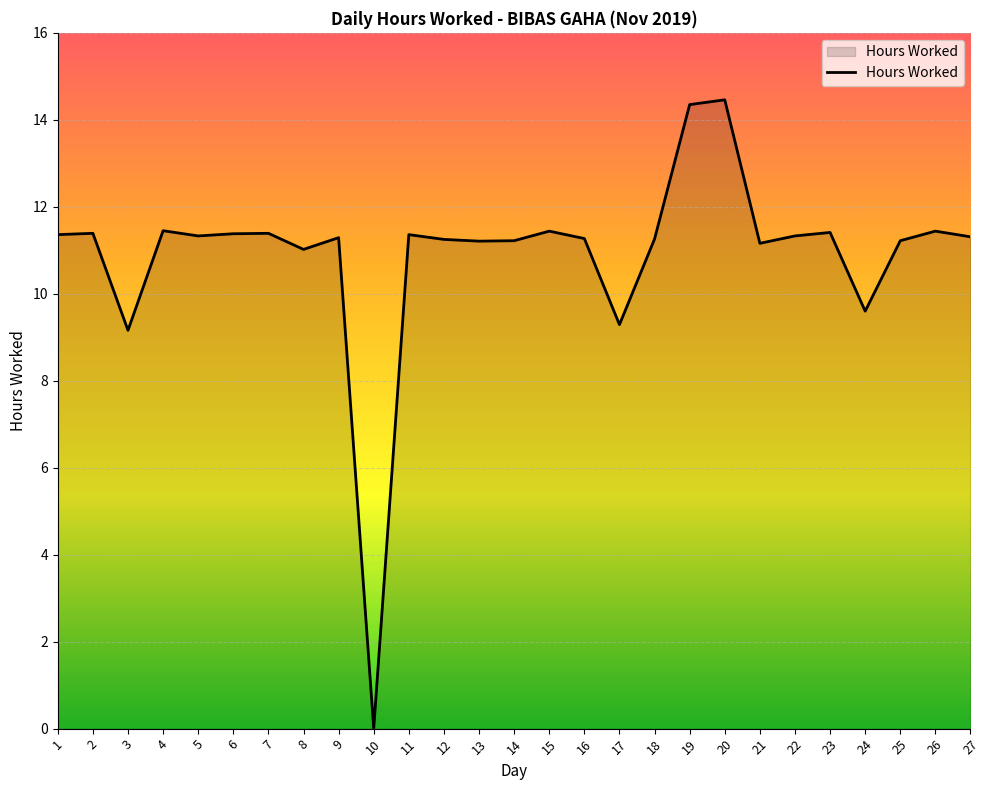

What is the maximum value shown in the chart?

14.5